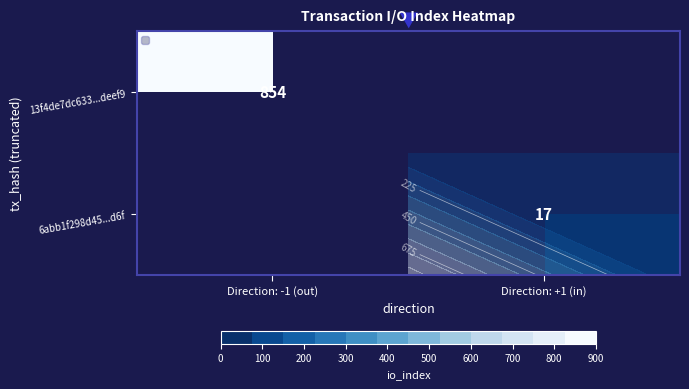

At how many categories does at least one series exceed 283?

1